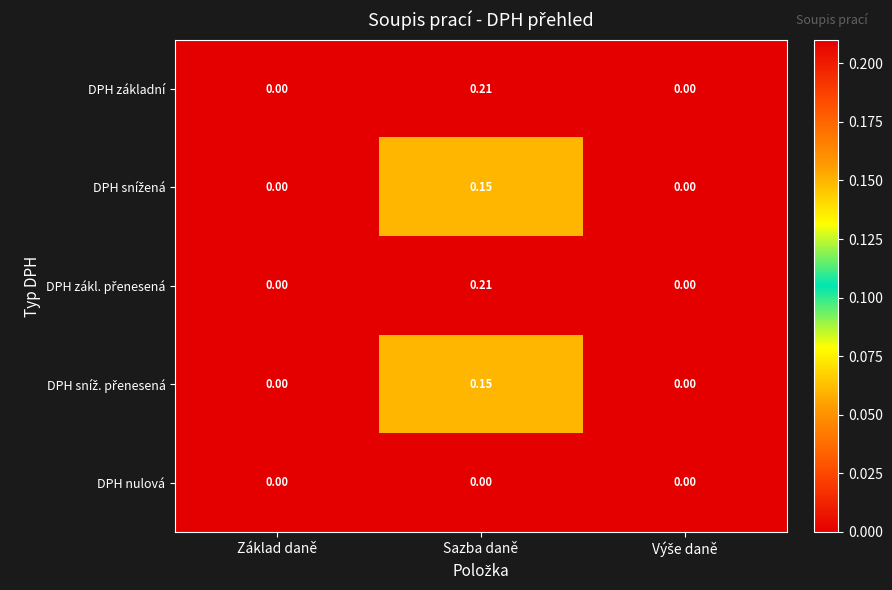

Which category has the highest value in the DPH základní series?

Sazba daně